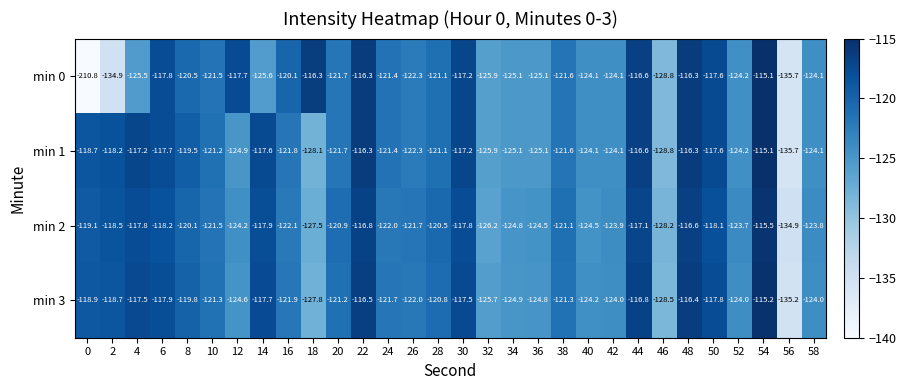

Which series has the widest spread of values?

min 0